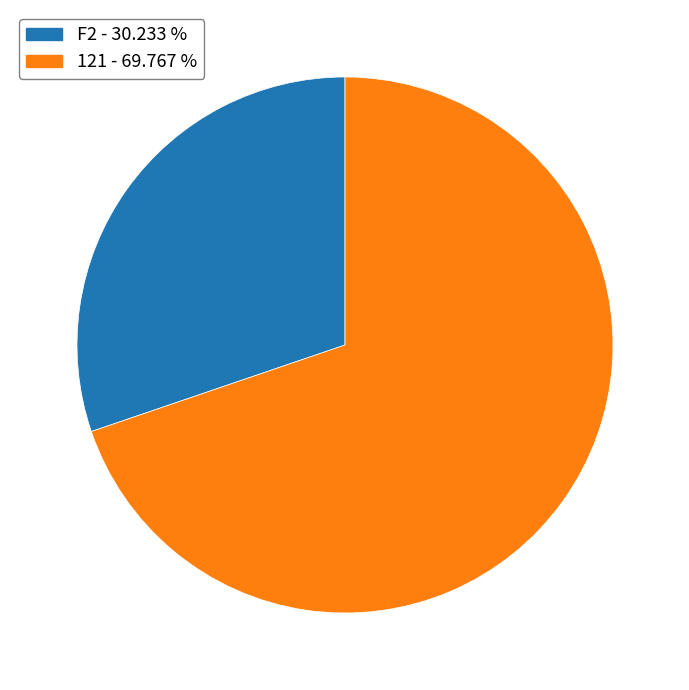

Does any single category account for the majority?

Yes